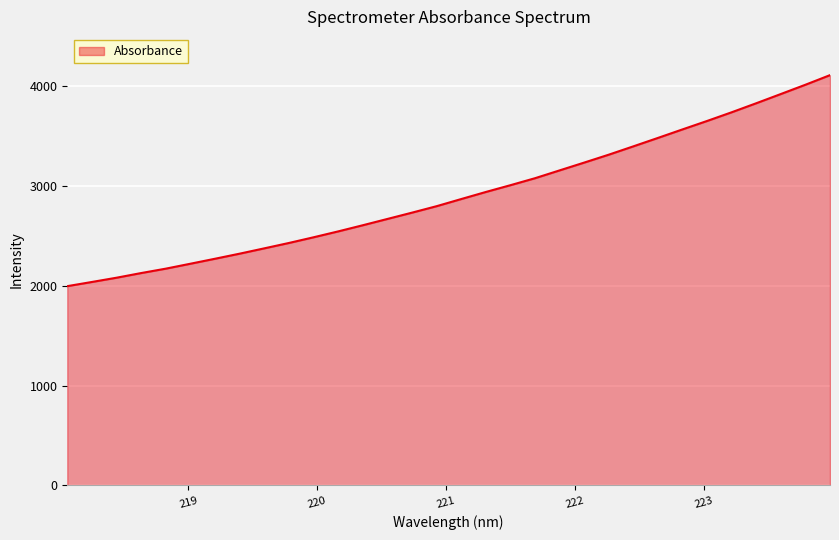

What is the difference between the maximum and minimum values?

2112.3